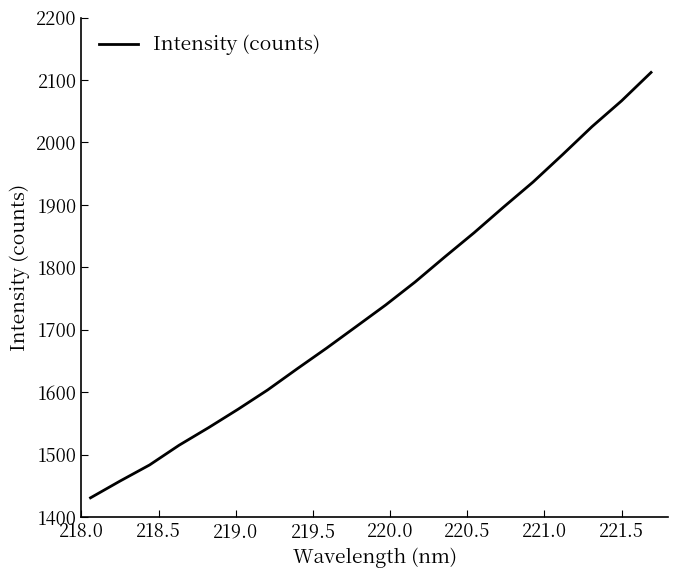

Count the number of data series in this chart.

1